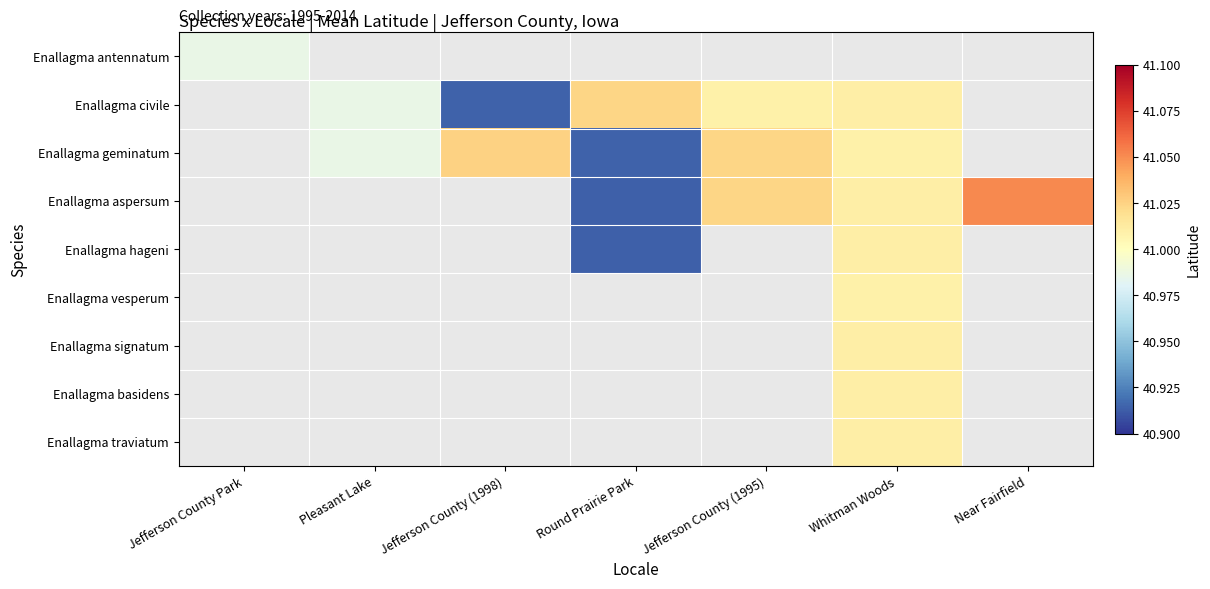

How many data points does each series have?

7